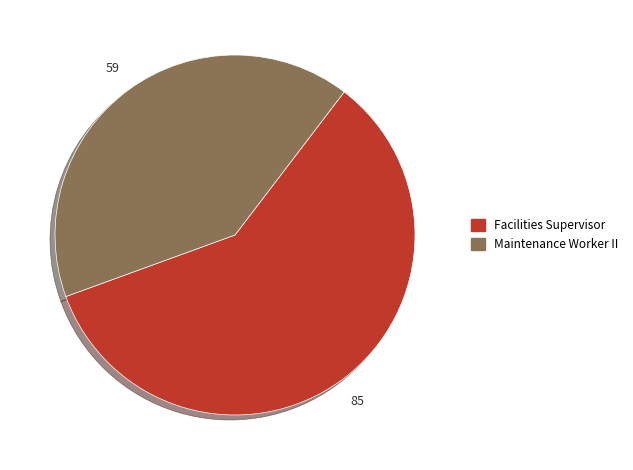

The Facilities Supervisor slice represents 51% of the pie. True or false?

False